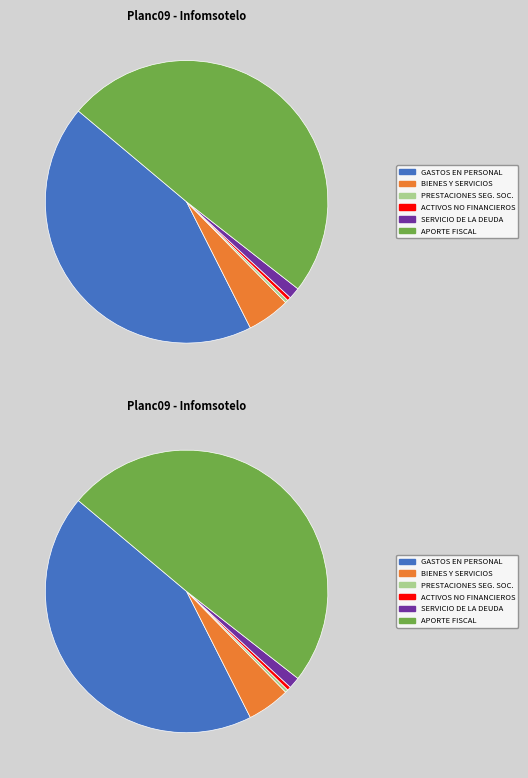

What is the largest slice in the pie chart?

APORTE FISCAL